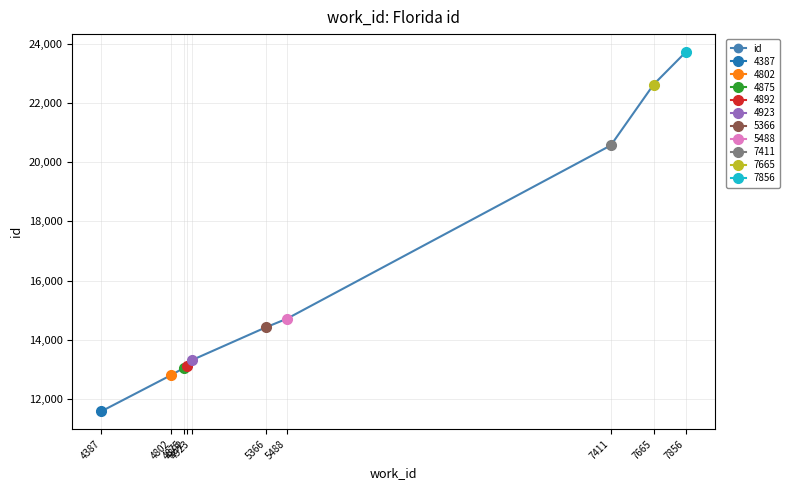

Between 5366 and 4387, which is larger?

5366